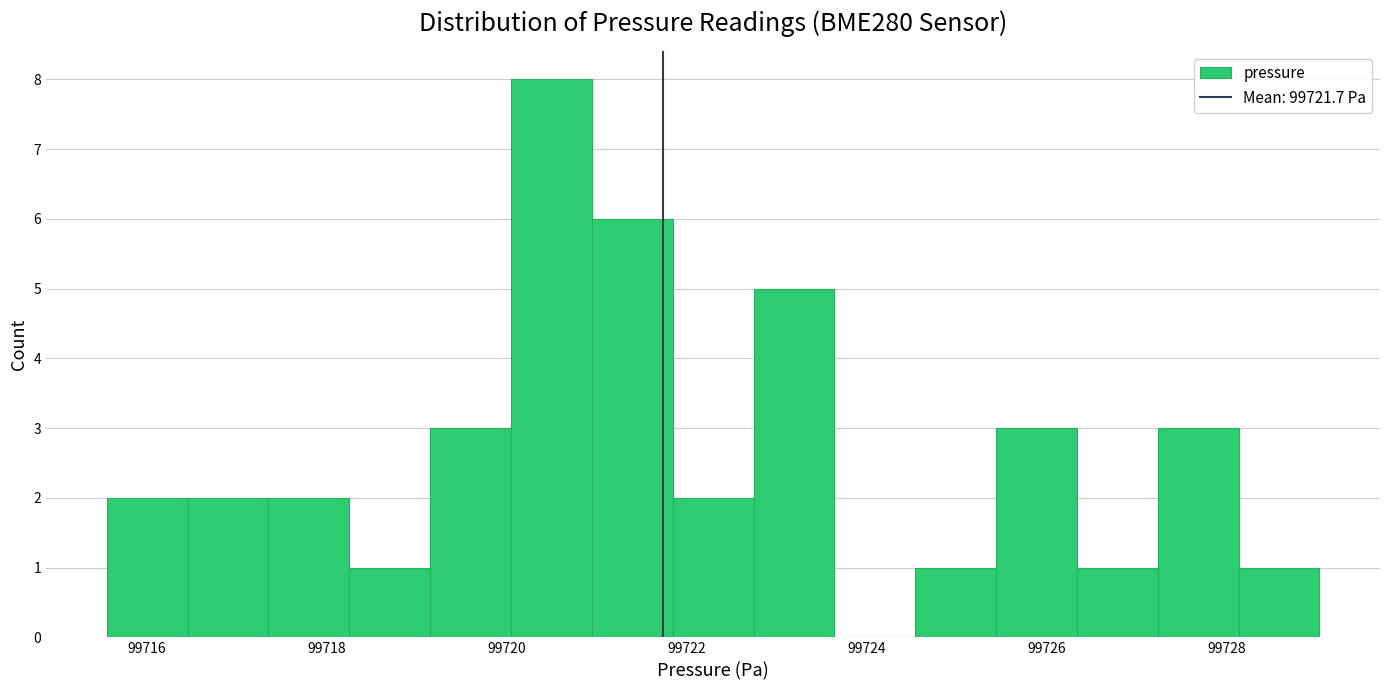

What is the height of the bar covering 99719.2 to 99720.0 on the x-axis? Neither the bar edges nor the heights are printed on the chart, so give them approximately, as read against the axes.

3